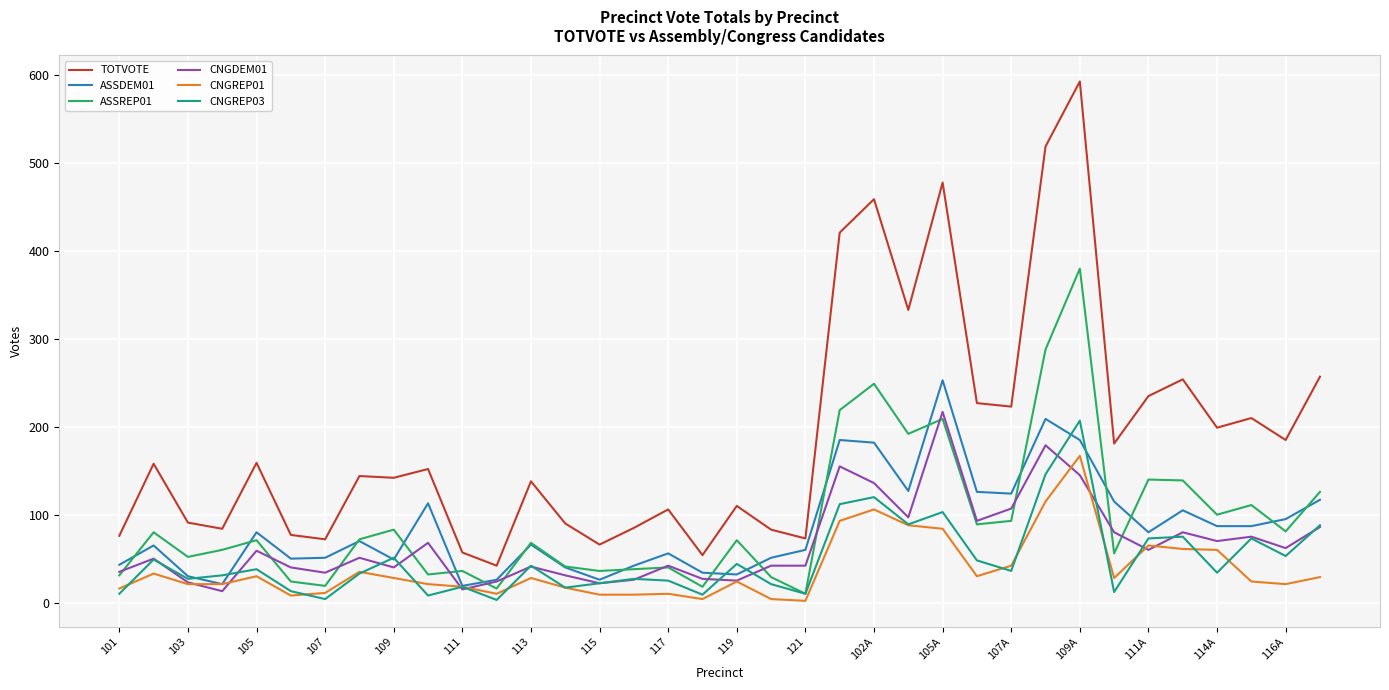

True or false: CNGREP03 and TOTVOTE intersect in this chart.

False